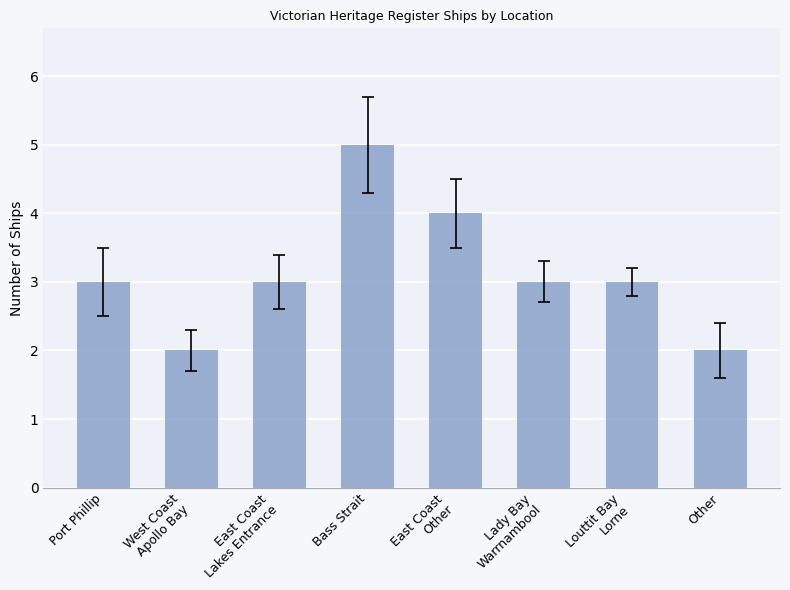

How many bars are there in total?

8